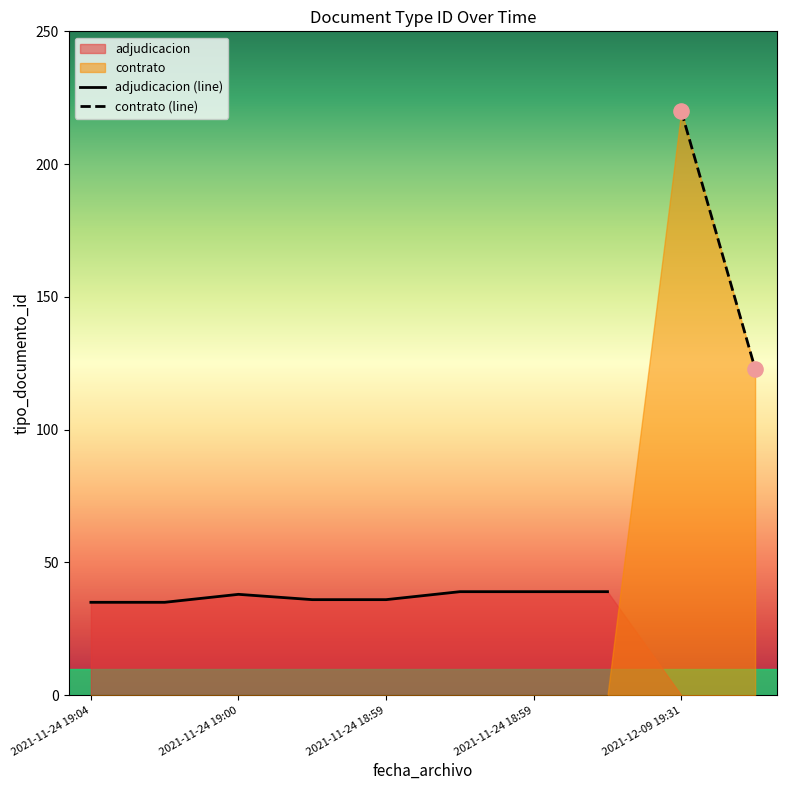

What is the ratio of the value at 2021-11-24 18:59 to the value at 2021-11-24 19:04?

1.1